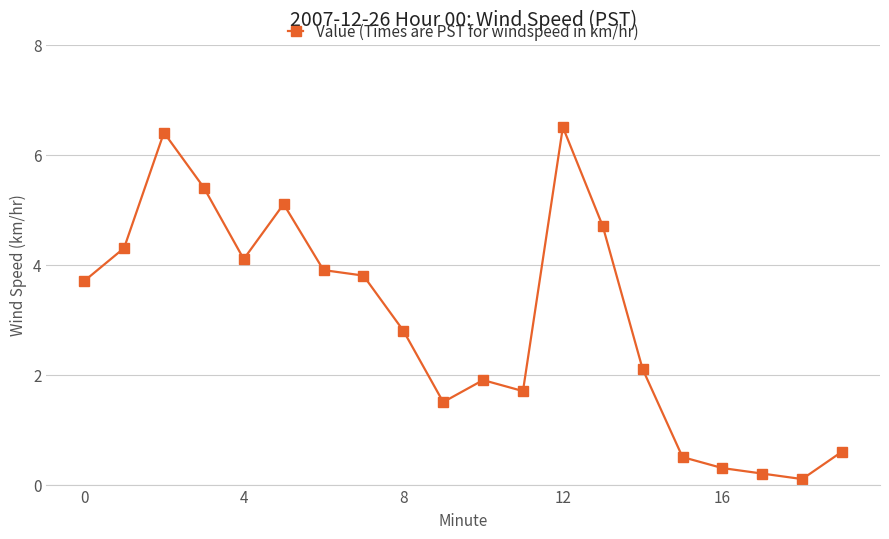

Reading right to left, extract all data points from this chart.

0.6	0.1	0.2	0.3	0.5	2.1	4.7	6.5	1.7	1.9	1.5	2.8	3.8	3.9	5.1	4.1	5.4	6.4	4.3	3.7